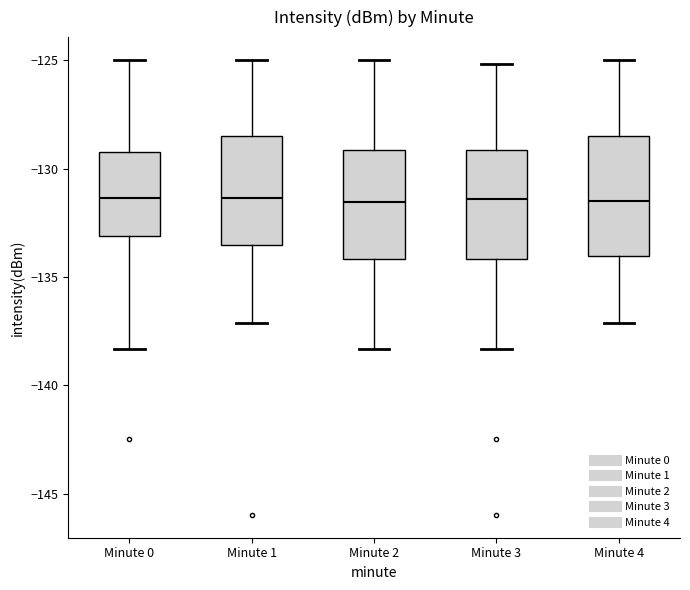

Reading left to right, read every box against the y-axis: the position of its median line, the range the box covers, and the ends of its whiskers. The values are not printed on the chart, so give them approximately, as read against the axis.

Minute 0: median -131.5, box -133.0 to -129.0, whiskers -138.5 to -125.0
Minute 1: median -131.5, box -133.5 to -128.5, whiskers -137.0 to -125.0
Minute 2: median -131.5, box -134.0 to -129.0, whiskers -138.5 to -125.0
Minute 3: median -131.5, box -134.0 to -129.0, whiskers -138.5 to -125.0
Minute 4: median -131.5, box -134.0 to -128.5, whiskers -137.0 to -125.0